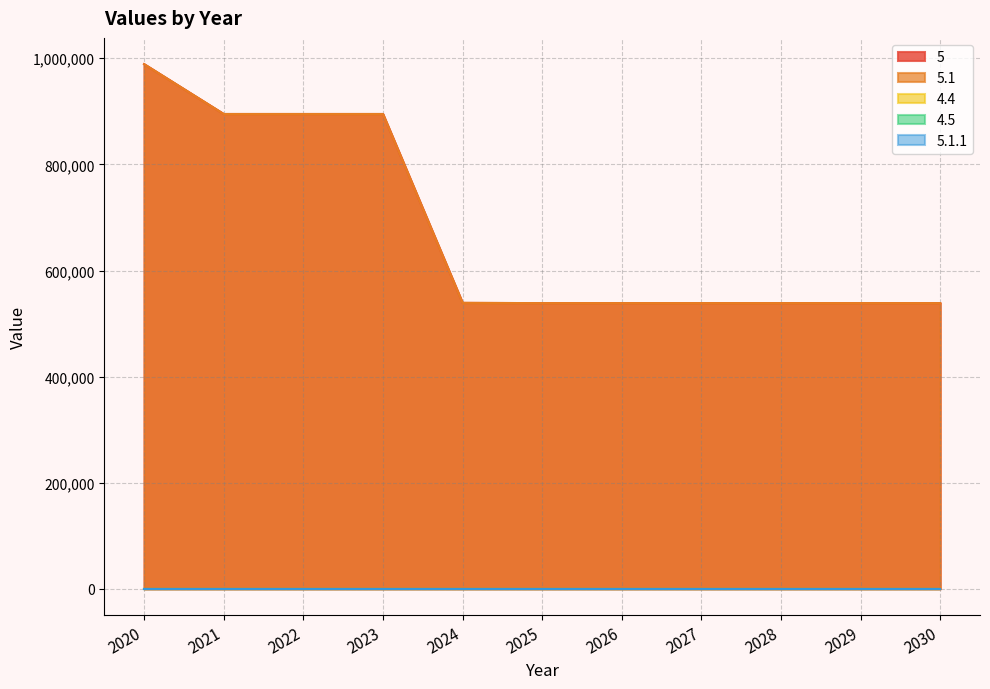

At which label is 4.5 closest to 0?

2020